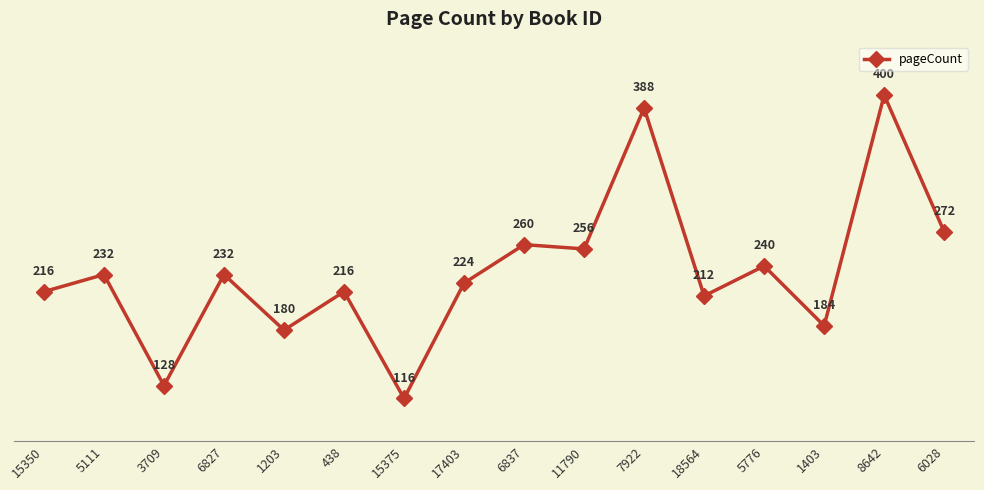

What is the difference between the values at 6028 and 5111?

40